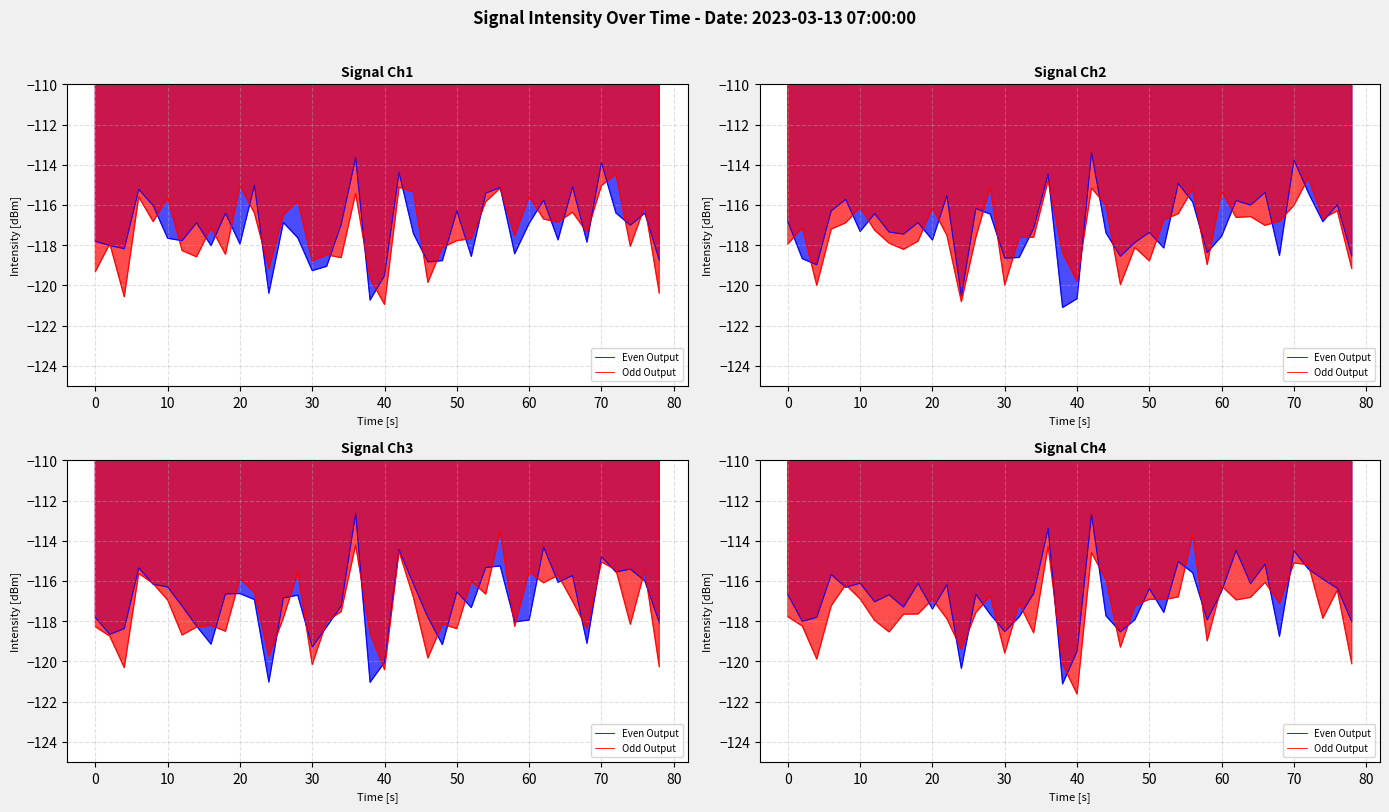

How many lines are shown in the chart?

2